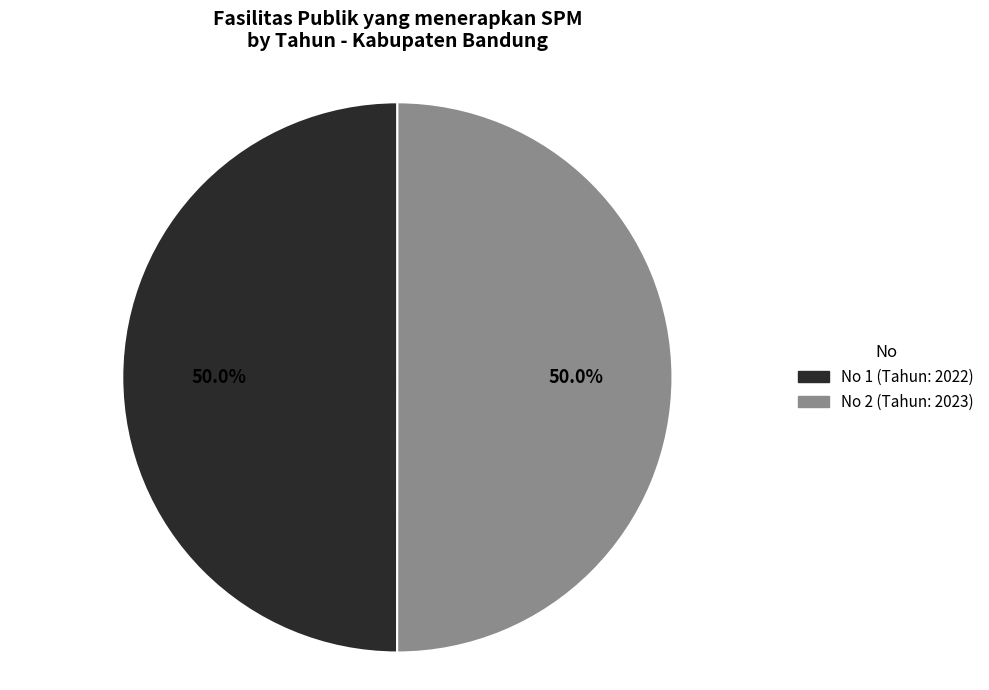

How many segments does this pie chart have?

2